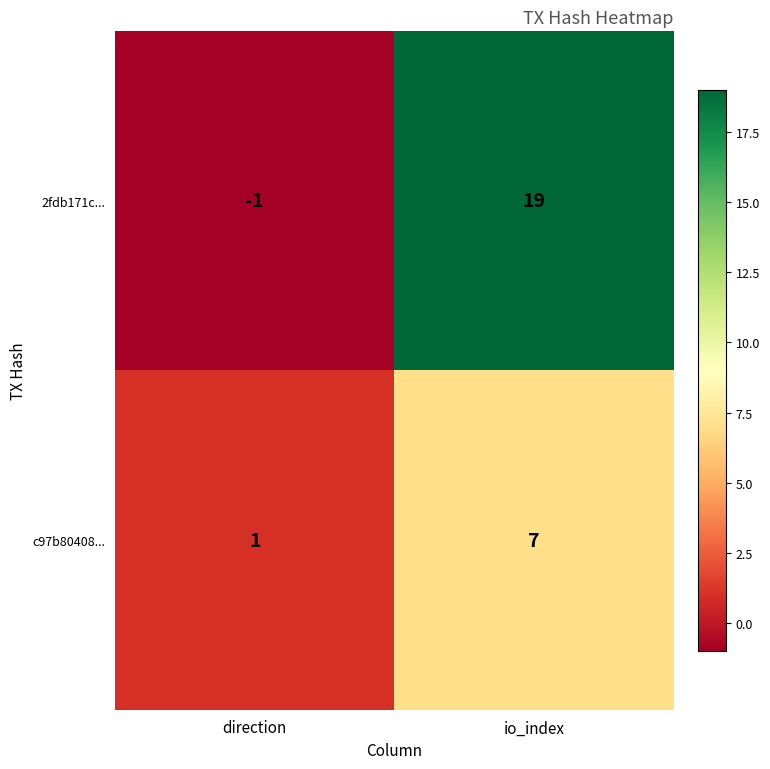

How many negative values does the 2fdb171c... series have?

1